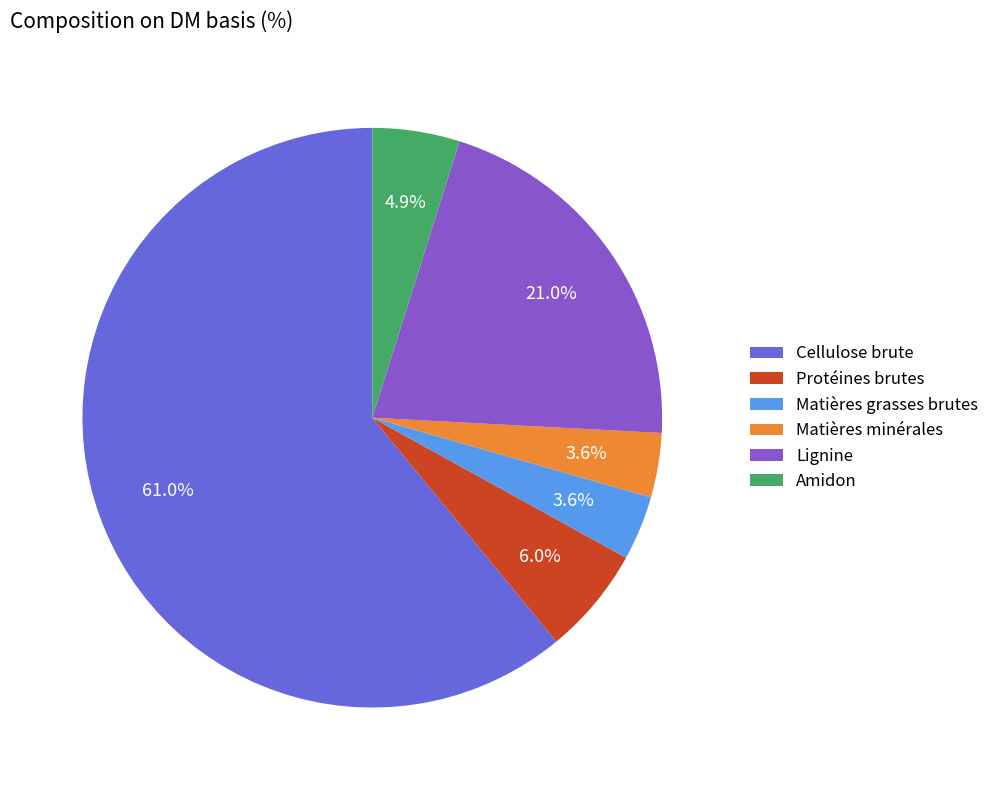

What percentage do Cellulose brute and Matières grasses brutes together represent?

64.5%